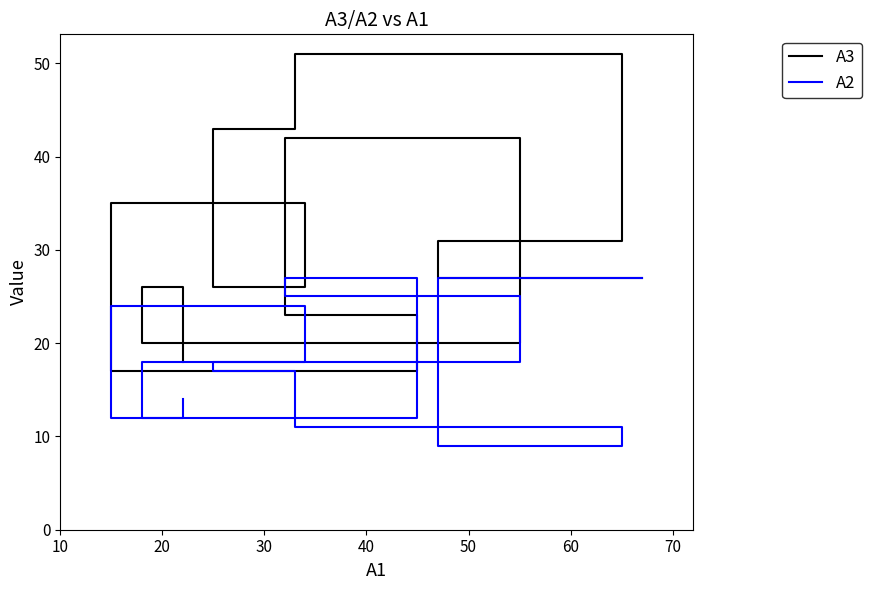

What is the label of the 2nd point from the left?

20